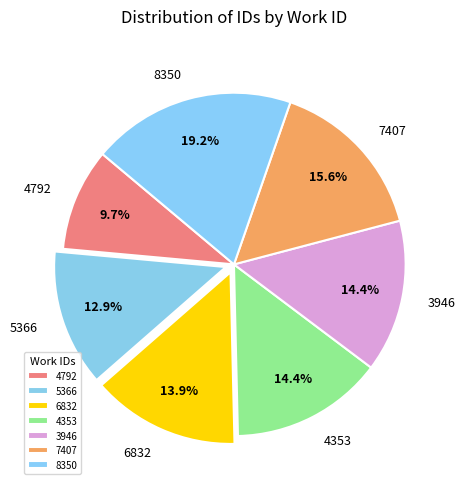

What portion of the pie excludes 8350?

80.8%